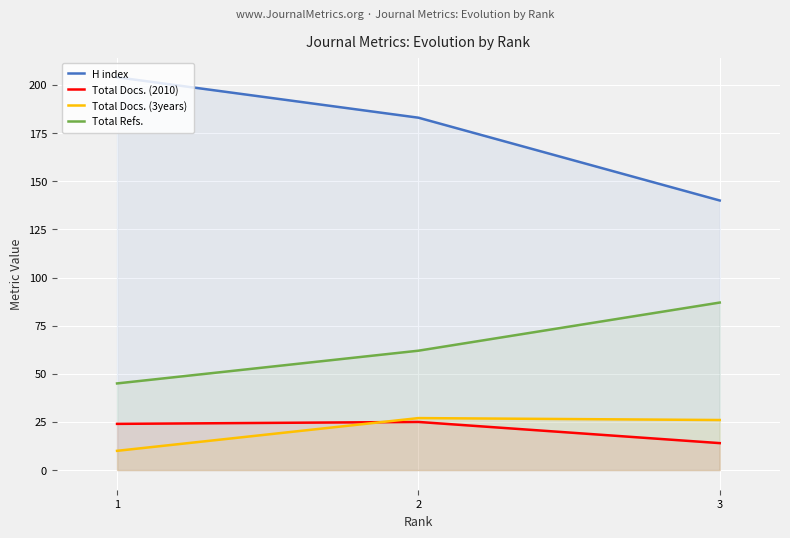

Between 1 and 2, which is larger?

1